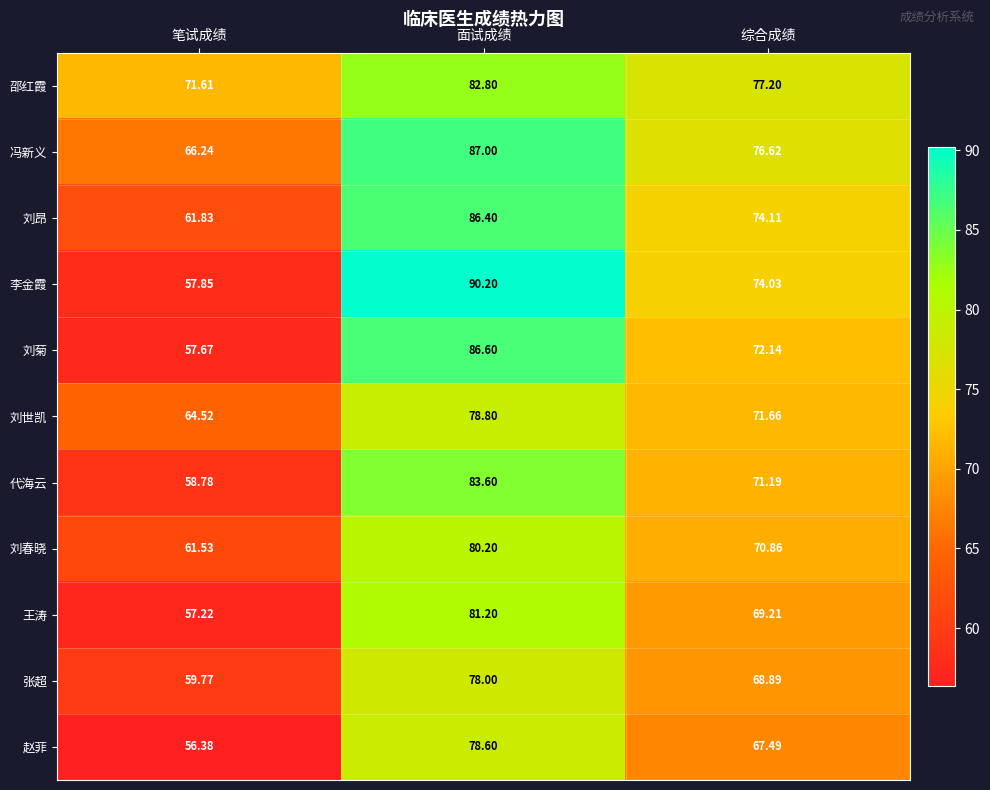

Which series has the widest spread of values?

李金霞